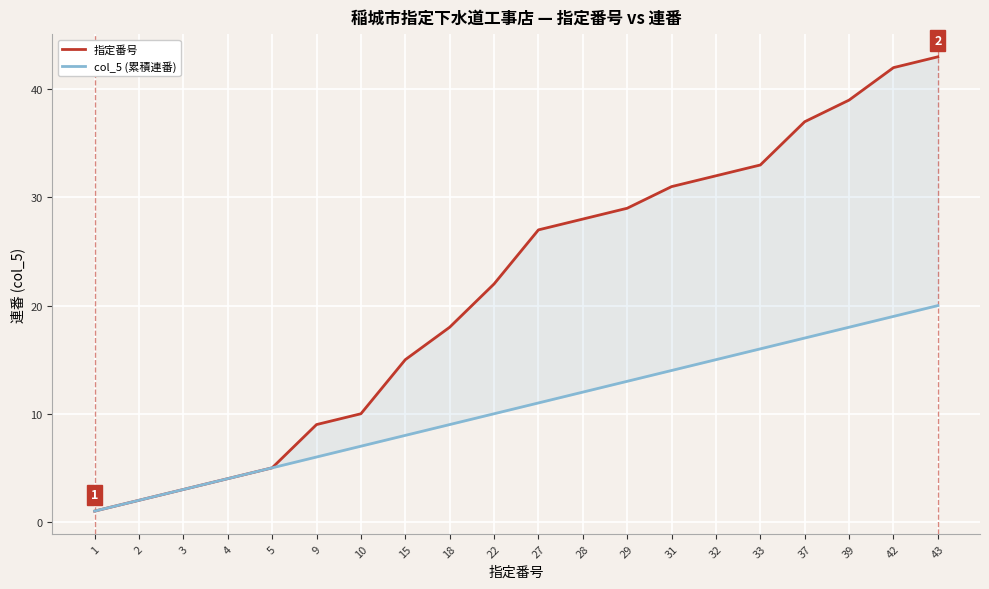

What is the sum of the col_5 (累積連番) values at 1 and 27?

12